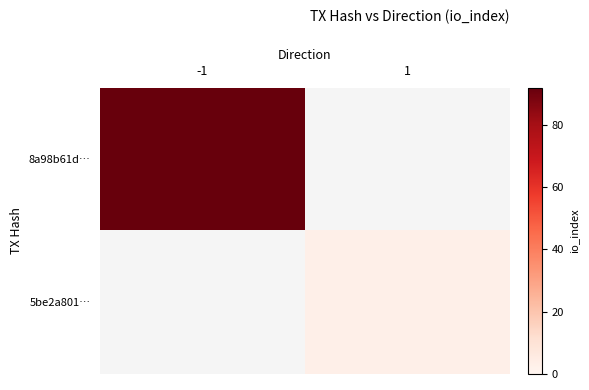

At which category does the chart reach its minimum across all series?

1